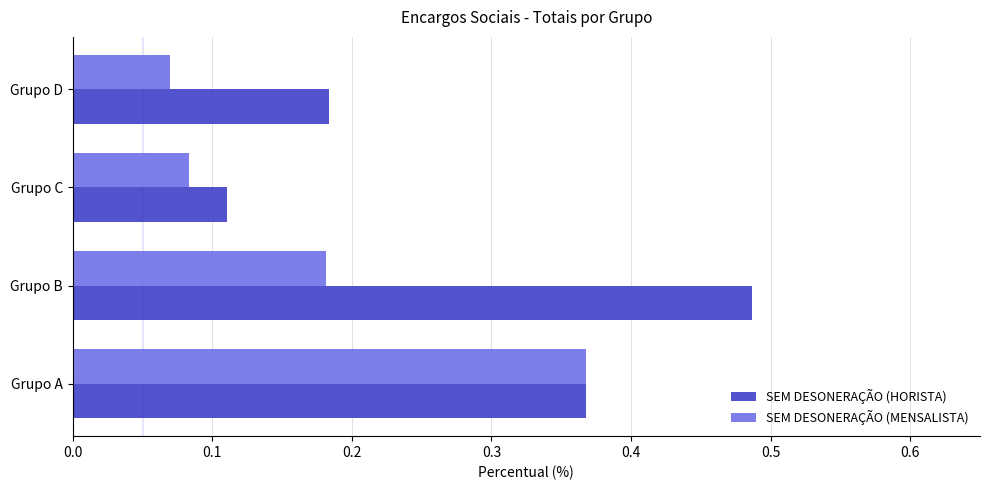

The SEM DESONERAÇÃO (MENSALISTA) series shows 0.3 at Grupo B. True or false?

False